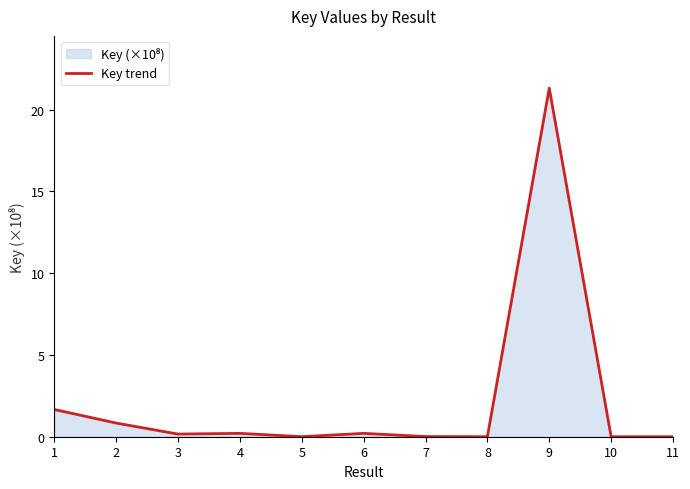

At which category does the data reach its first local peak?

4